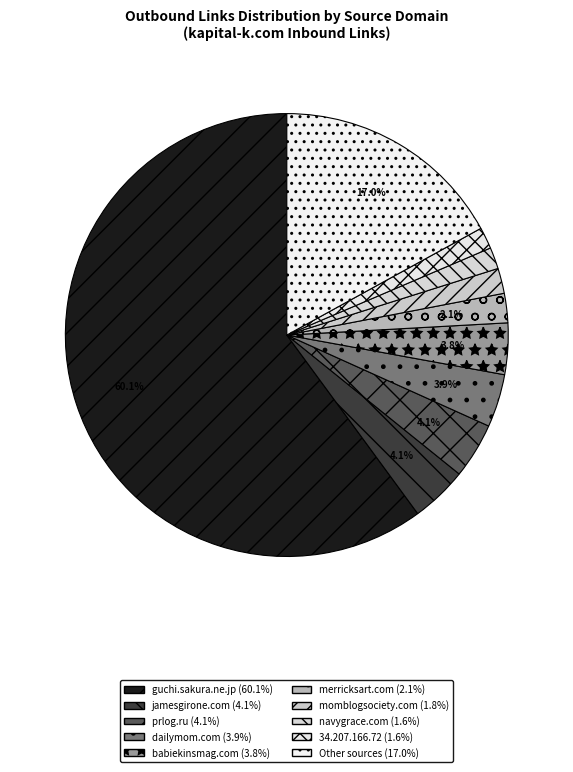

How many segments does this pie chart have?

10